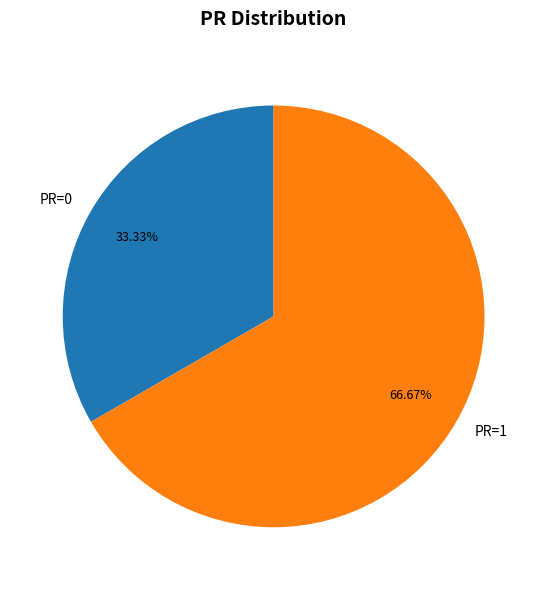

Rank the categories by value from highest to lowest.

PR=1, PR=0